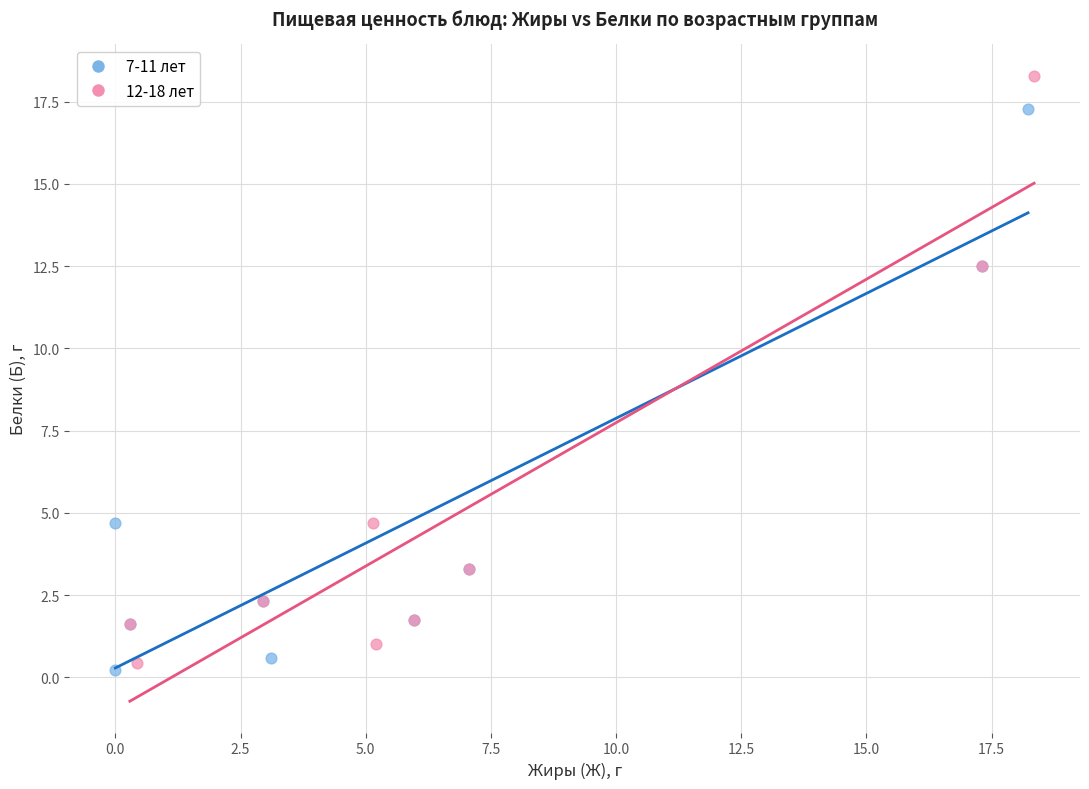

Which series has the largest Y range (max minus min)?

12-18 лет